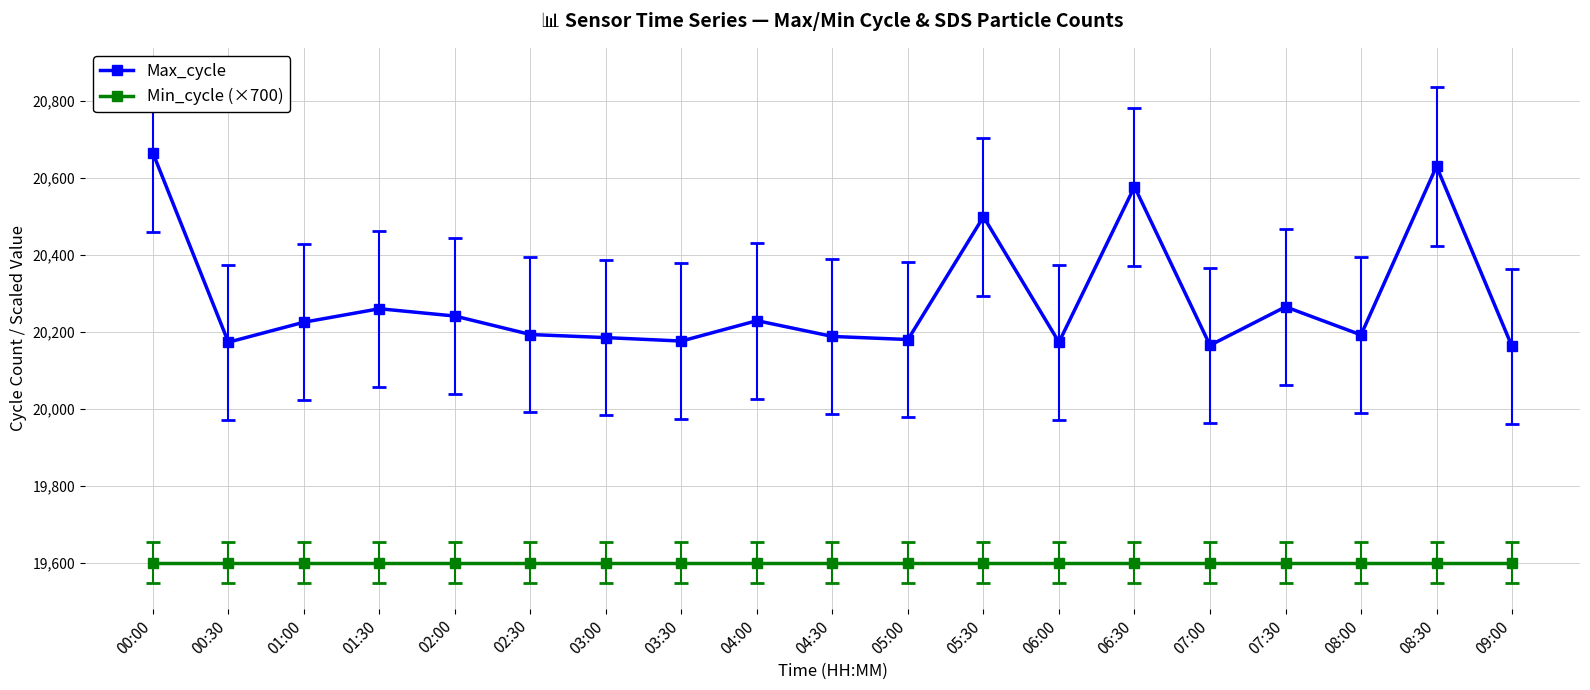

What is the label of the 13th point from the right?

03:00